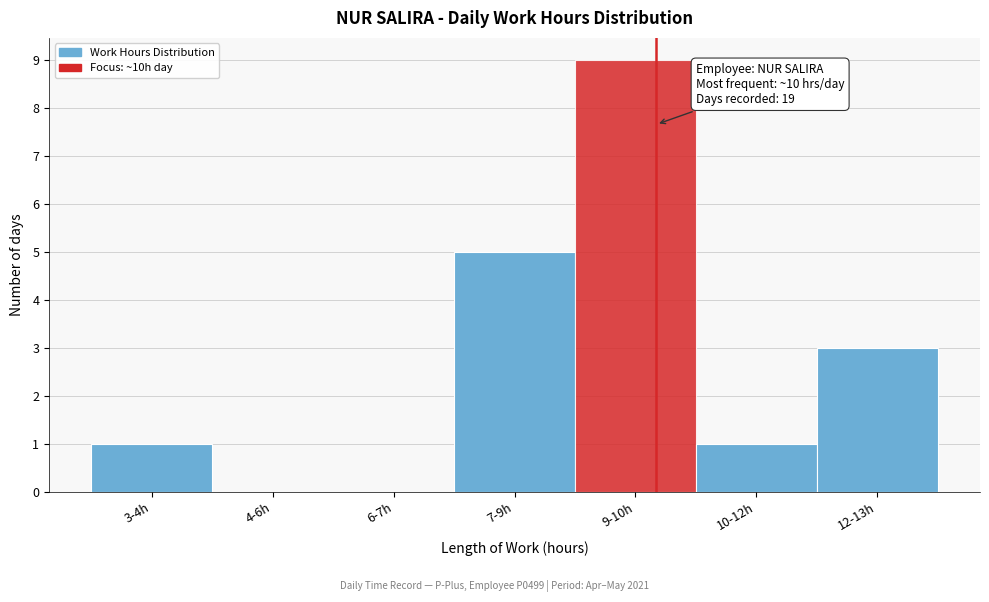

Reading left to right, transcribe all the data shown in this chart.

3-4h=1	4-6h=0	6-7h=0	7-9h=5	9-10h=9	10-12h=1	12-13h=3